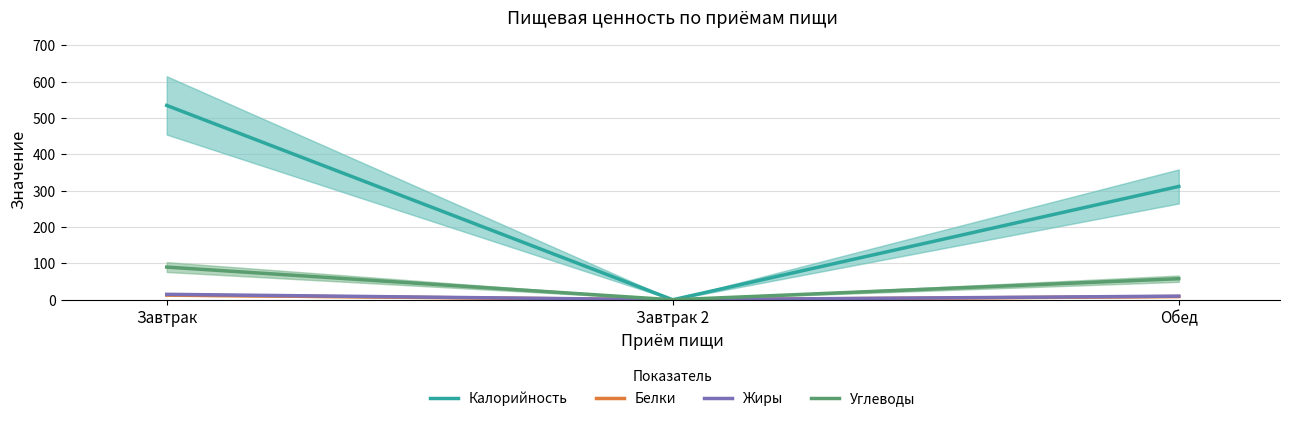

List the series in order of their peak value, highest first.

Калорийность, Углеводы, Жиры, Белки